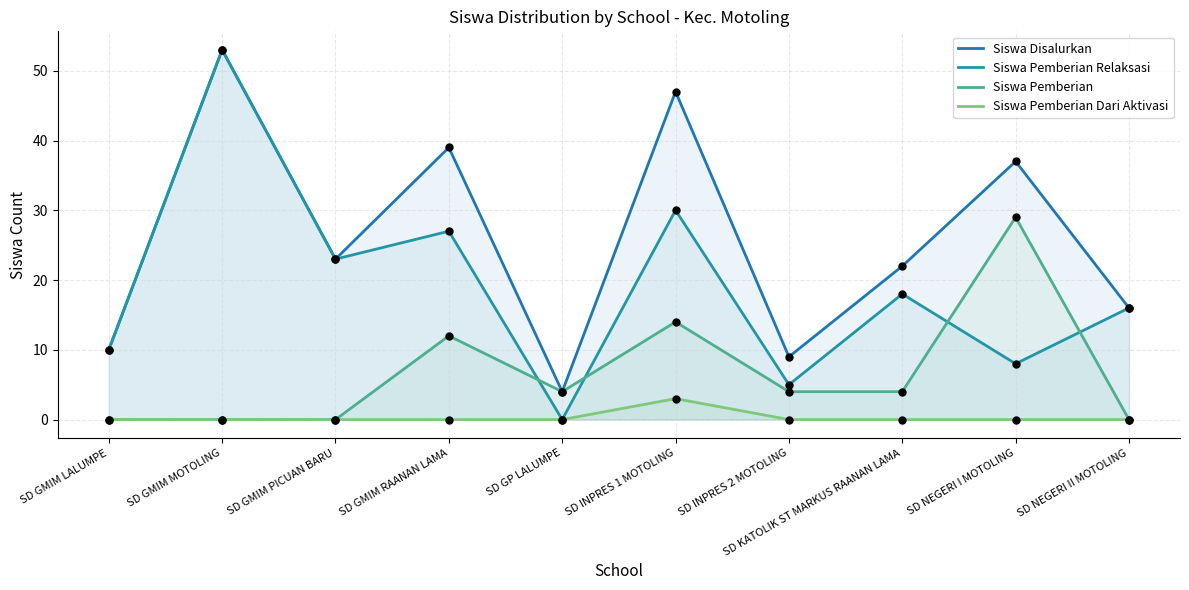

Is the value of Siswa Pemberian at SD GP LALUMPE greater than the value of Siswa Pemberian Relaksasi at SD GMIM LALUMPE?

No